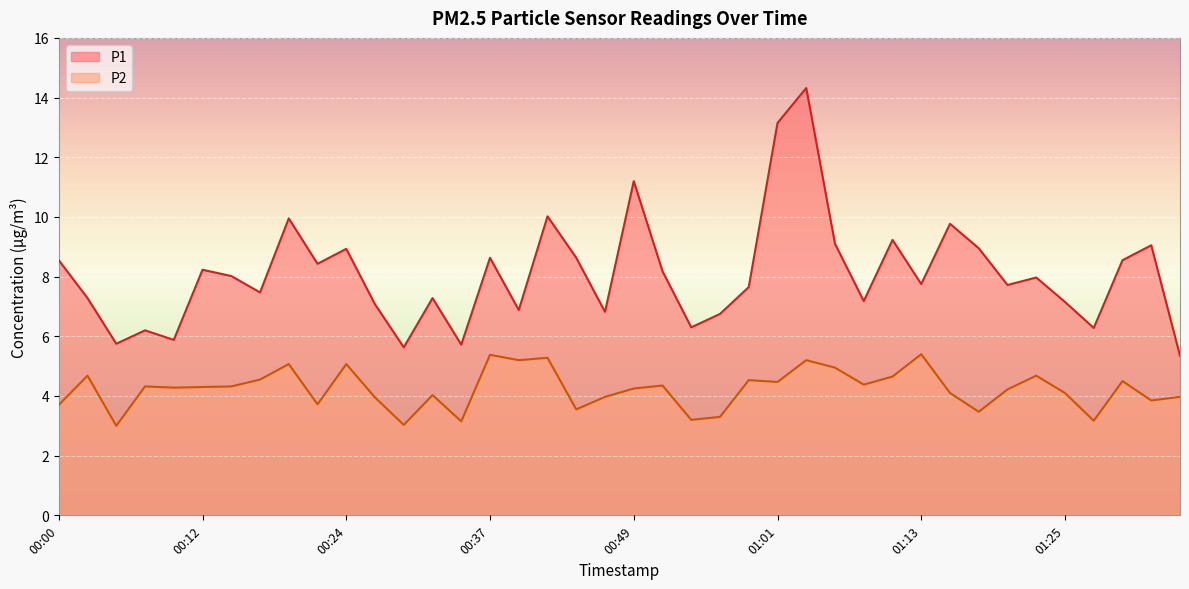

Reading left to right, list all the values displayed in this chart.

P1: 00:00=8.6	00:03=7.3	00:05=5.8	00:07=6.2	00:10=5.9	00:12=8.2	00:15=8.0	00:17=7.5	00:20=9.9	00:22=8.4	00:24=8.9	00:27=7.1	00:29=5.6	00:32=7.3	00:34=5.7	00:37=8.6	00:39=6.9	00:41=10.0	00:44=8.6	00:46=6.8	00:49=11.2	00:51=8.2	00:54=6.3	00:56=6.8	00:58=7.7	01:01=13.2	01:03=14.3	01:06=9.1	01:08=7.2	01:11=9.2	01:13=7.8	01:15=9.8	01:18=8.9	01:20=7.7	01:23=8.0	01:25=7.2	01:27=6.3	01:30=8.6	01:32=9.1	01:35=5.3
P2: 00:00=3.7	00:03=4.7	00:05=3.0	00:07=4.3	00:10=4.3	00:12=4.3	00:15=4.3	00:17=4.5	00:20=5.1	00:22=3.7	00:24=5.1	00:27=4.0	00:29=3.0	00:32=4.0	00:34=3.1	00:37=5.4	00:39=5.2	00:41=5.3	00:44=3.5	00:46=4.0	00:49=4.2	00:51=4.3	00:54=3.2	00:56=3.3	00:58=4.5	01:01=4.5	01:03=5.2	01:06=5.0	01:08=4.4	01:11=4.7	01:13=5.4	01:15=4.1	01:18=3.5	01:20=4.2	01:23=4.7	01:25=4.1	01:27=3.2	01:30=4.5	01:32=3.9	01:35=4.0